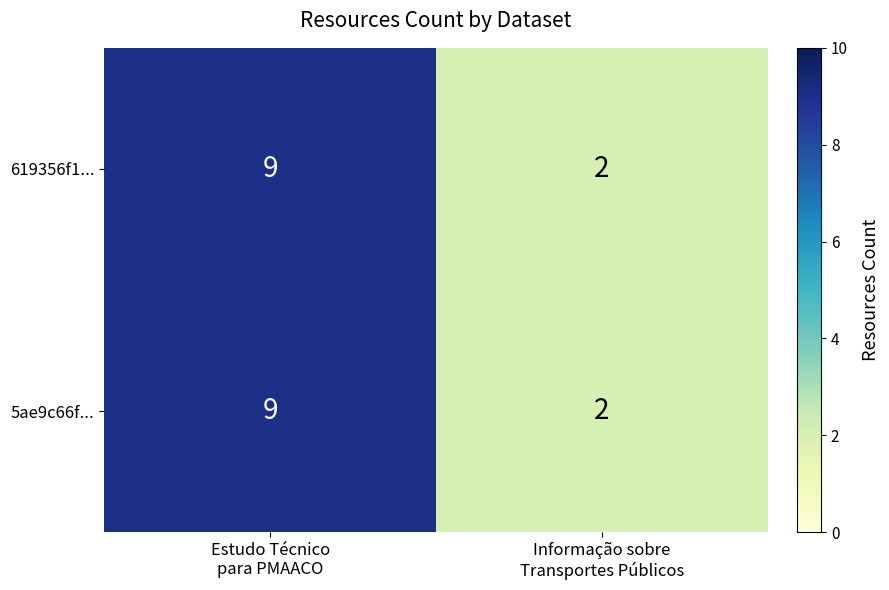

Reading right to left, extract all data points from this chart.

619356f1...: 2	9
5ae9c66f...: 2	9